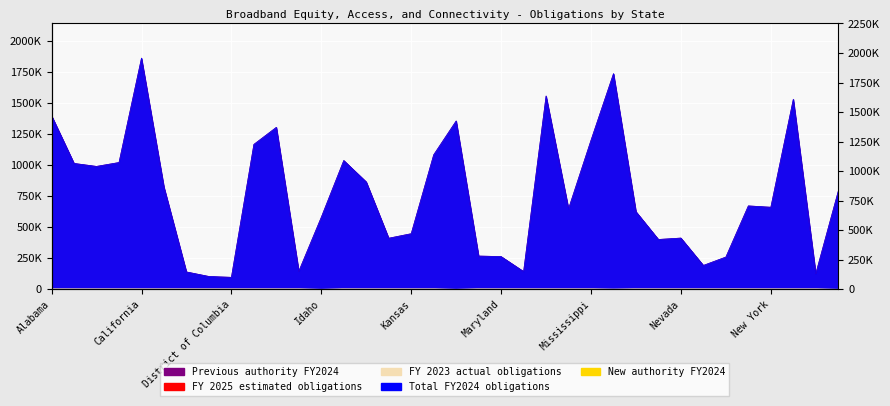

How many positive values does the FY 2023 actual obligations series have?

33